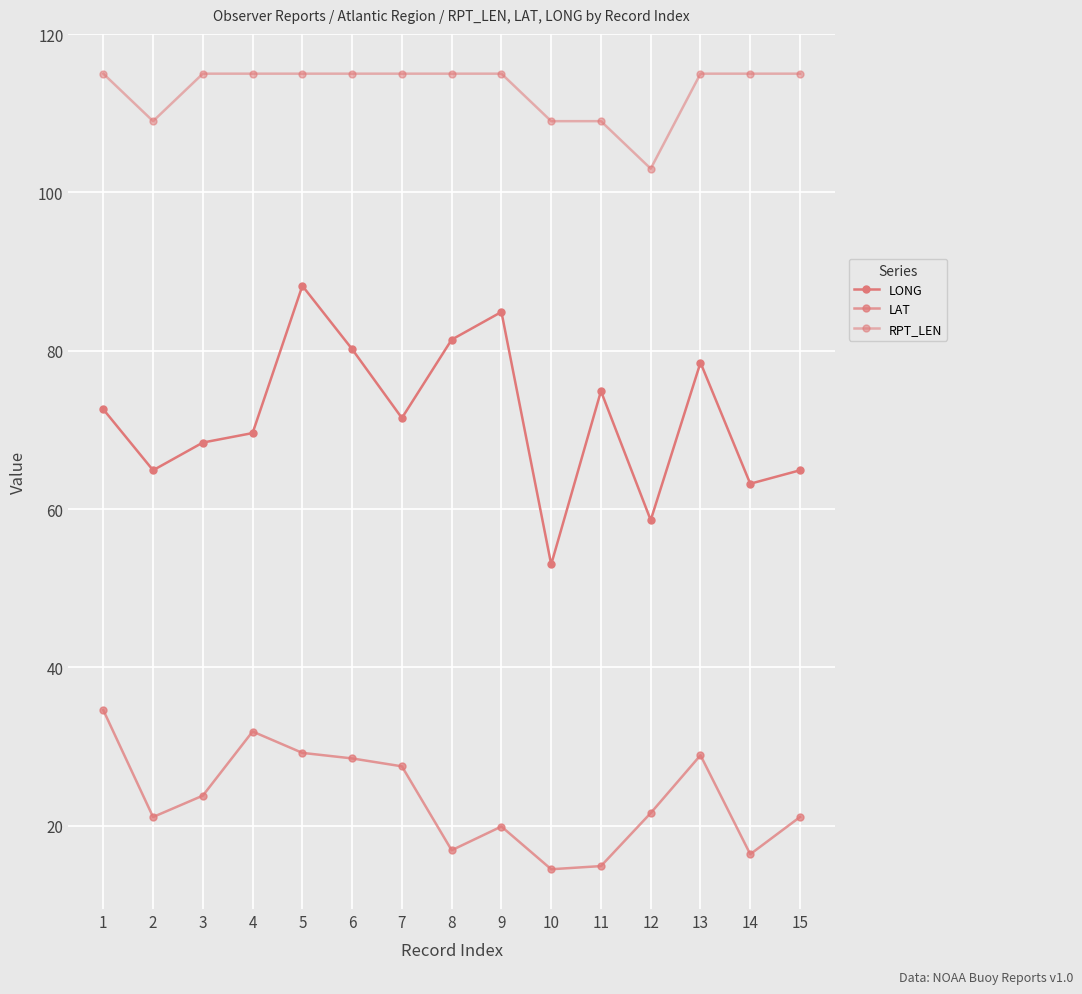

How many lines are shown in the chart?

3